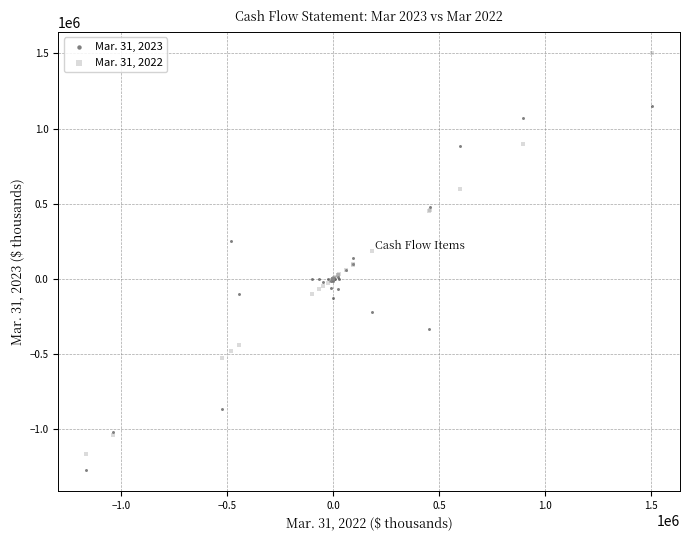

Which series reaches the maximum Y coordinate?

Mar. 31, 2022